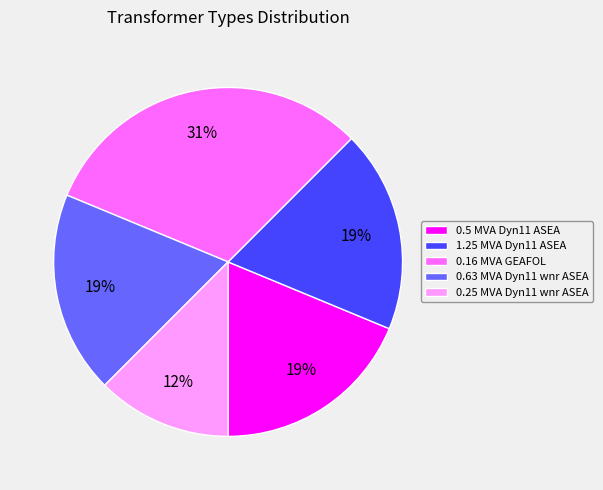

Is the sum of 0.25 MVA Dyn11 wnr ASEA and 0.5 MVA Dyn11 ASEA greater than half?

No